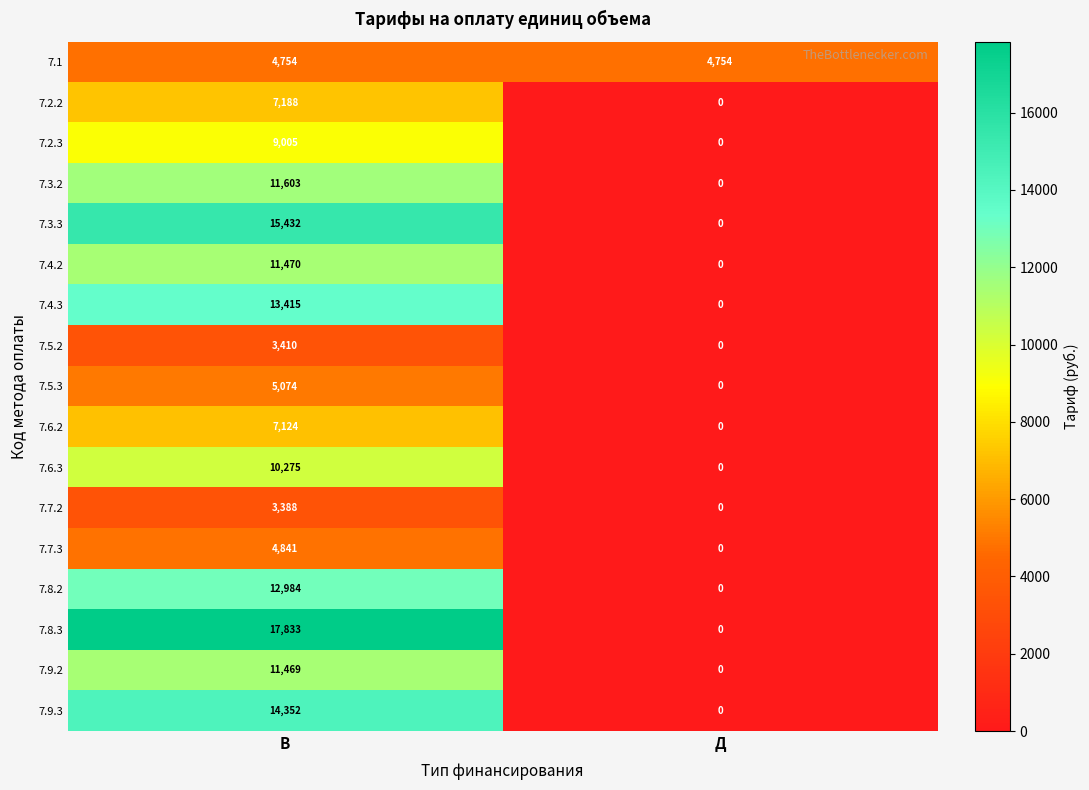

What is the total value across all series at Д?

4754